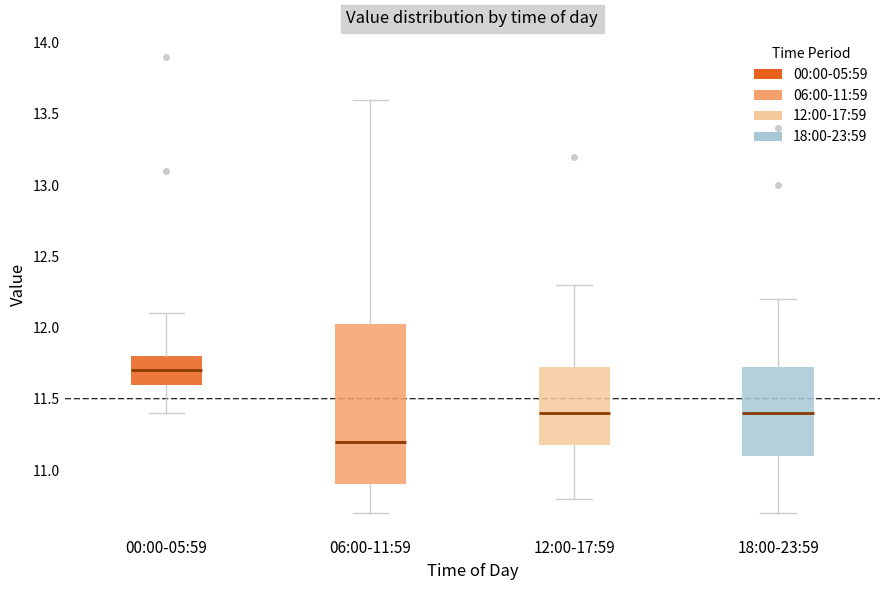

Reading left to right, read every box against the y-axis: the position of its median line, the range the box covers, and the ends of its whiskers. The values are not printed on the chart, so give them approximately, as read against the axis.

00:00-05:59: median 11.70, box 11.60 to 11.80, whiskers 11.40 to 12.10
06:00-11:59: median 11.20, box 10.90 to 12.05, whiskers 10.70 to 13.60
12:00-17:59: median 11.40, box 11.20 to 11.75, whiskers 10.80 to 12.30
18:00-23:59: median 11.40, box 11.10 to 11.75, whiskers 10.70 to 12.20